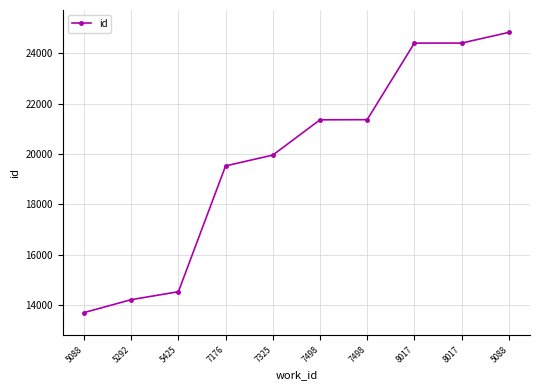

Reading right to left, extract all data points from this chart.

24822	24399	24398	21360	21354	19954	19527	14534	14218	13705